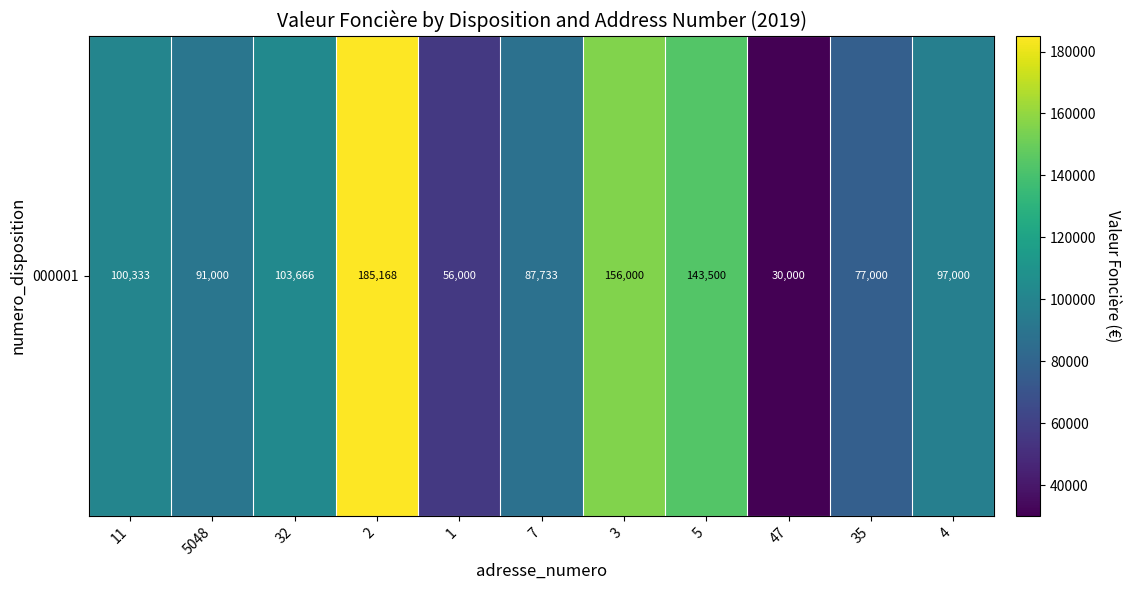

What is the maximum value shown in the chart?

185168.0